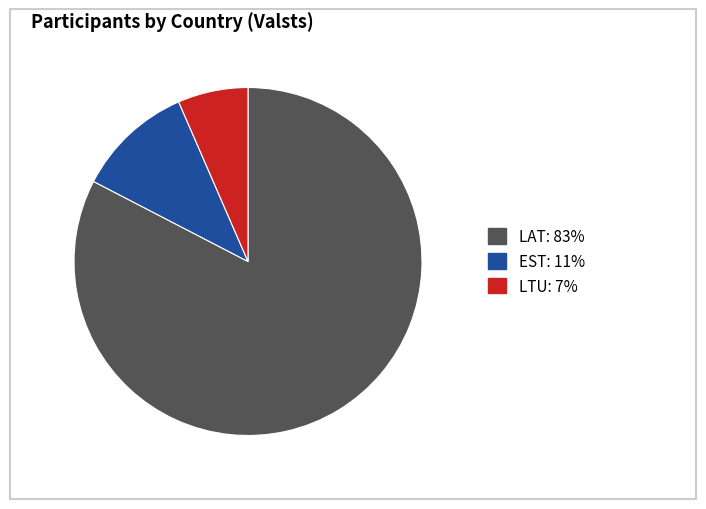

Between LAT and EST, which is larger?

LAT